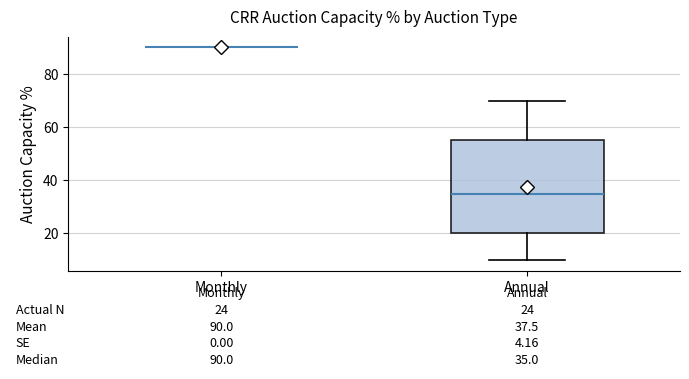

Comparing the boxes themselves (not the whiskers), which one is the tallest?

Annual